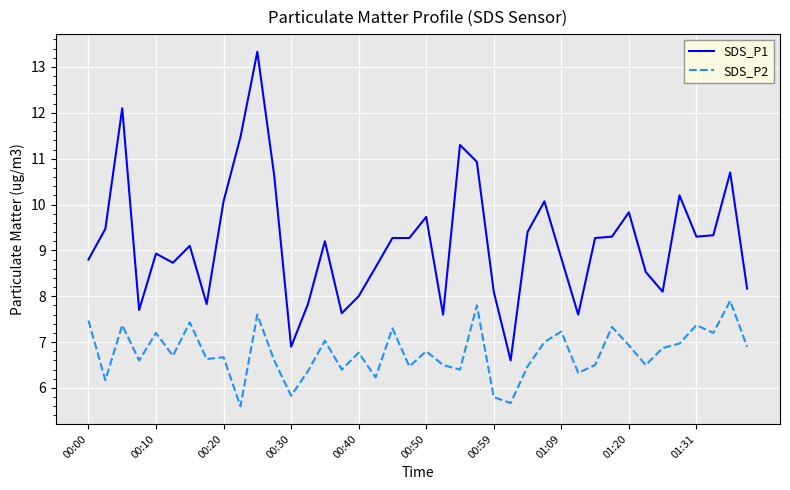

What is the lowest value of the SDS_P2 series?

5.6